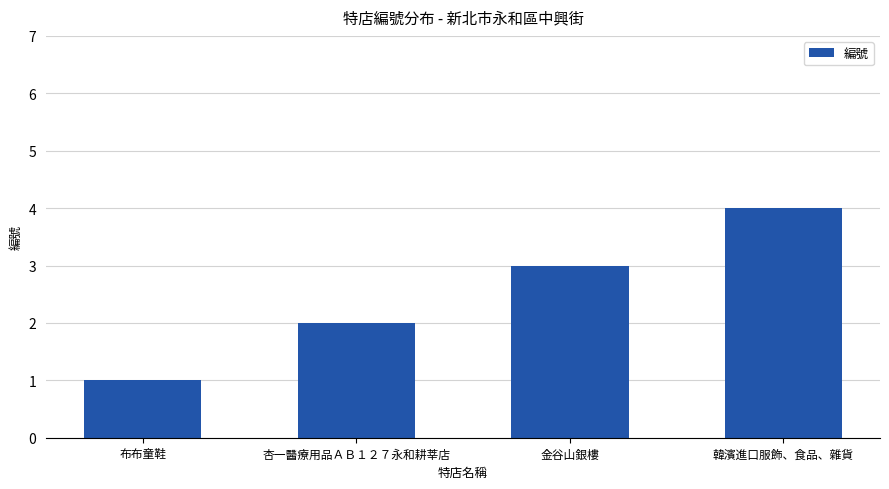

What is the approximate value at 金谷山銀樓?

3